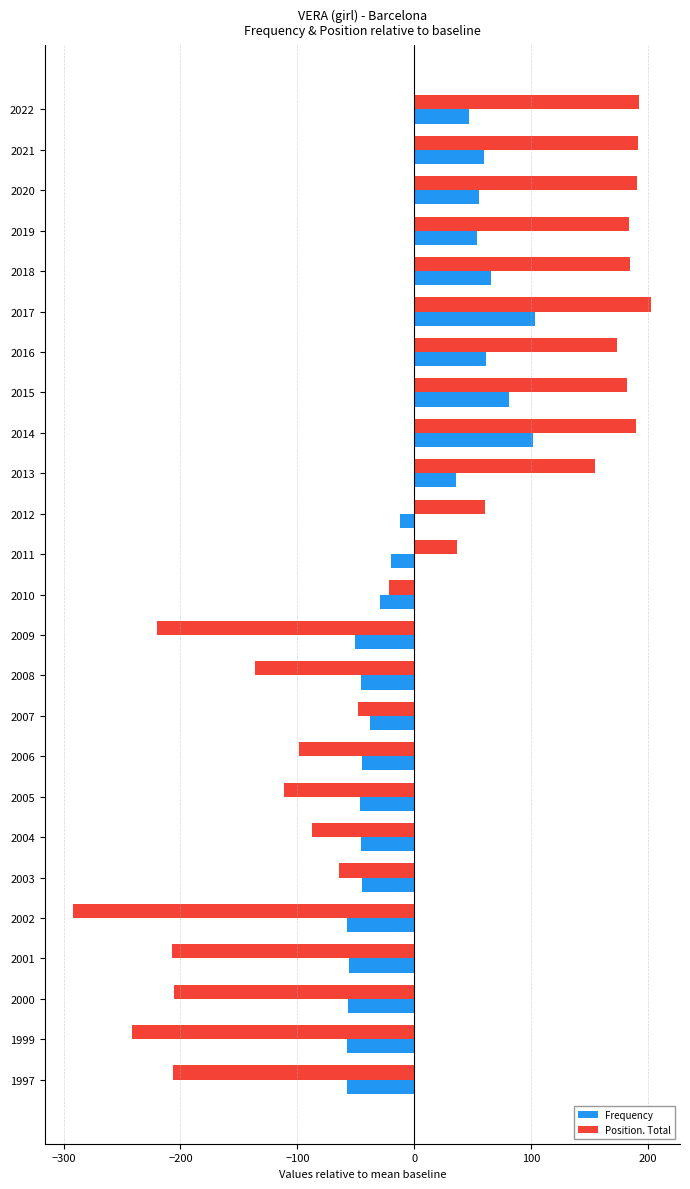

Which series has the widest spread of values?

Position. Total